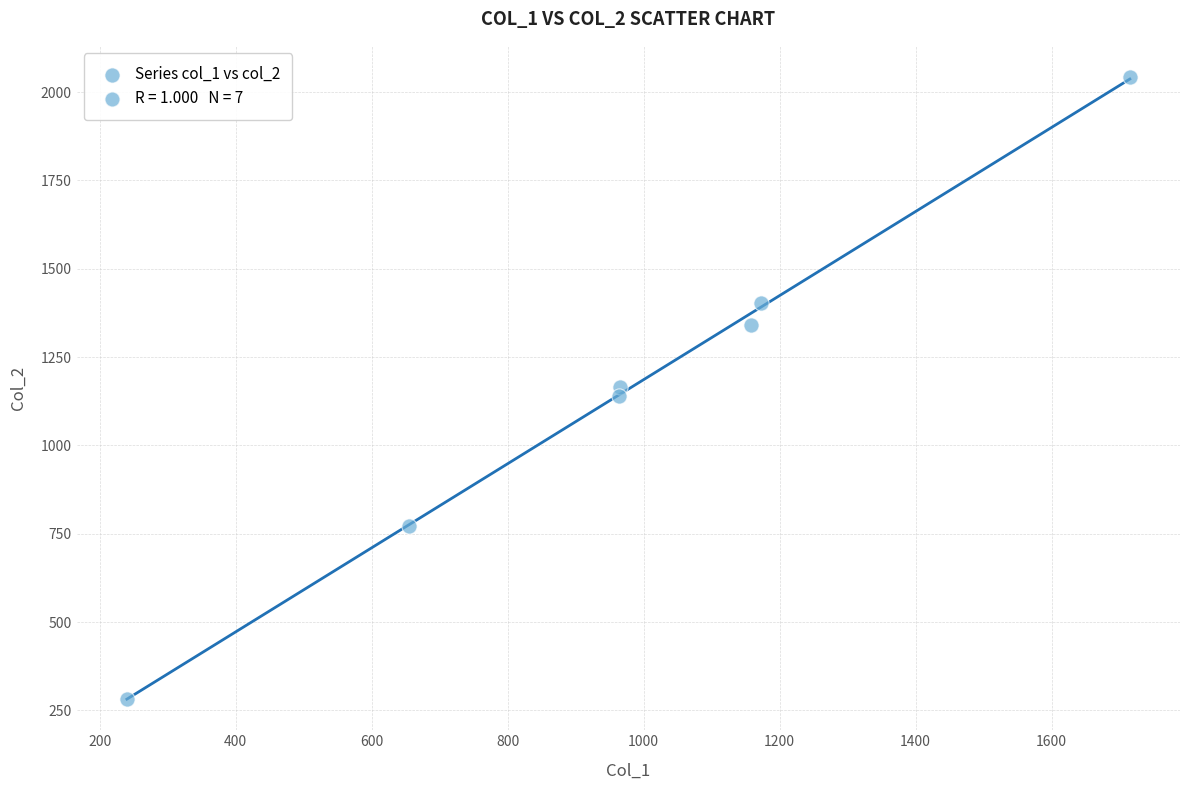

What is the average Y value?

1164.1